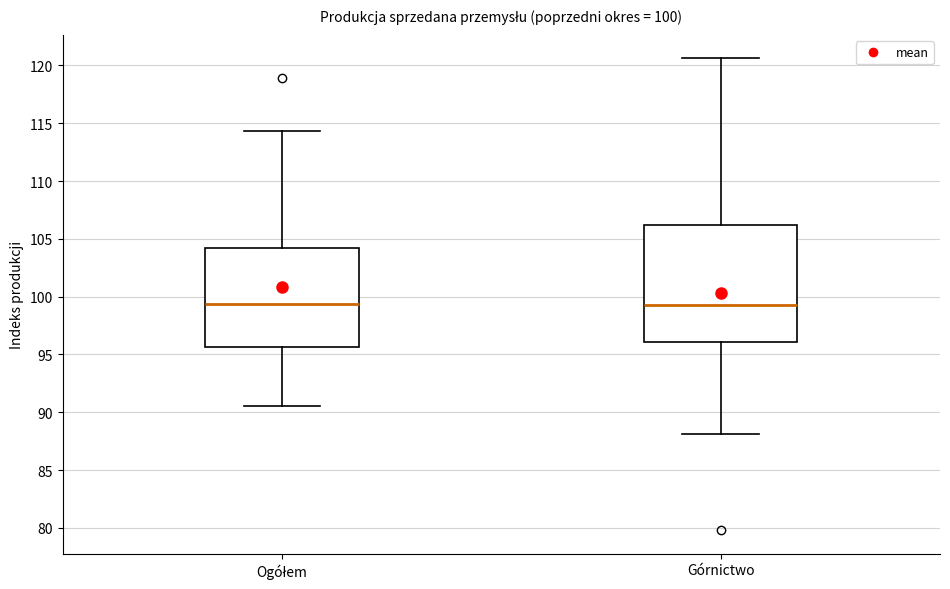

Comparing the boxes themselves (not the whiskers), which one is the tallest?

Górnictwo